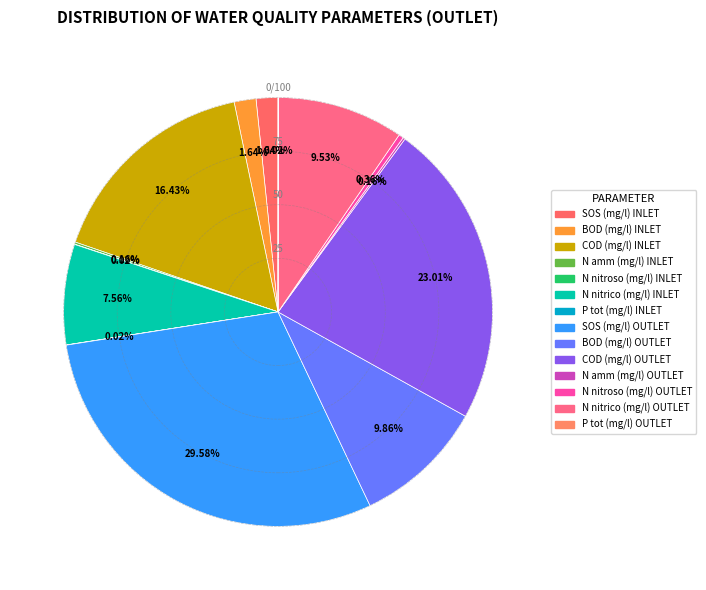

How many slices are in this pie chart?

14